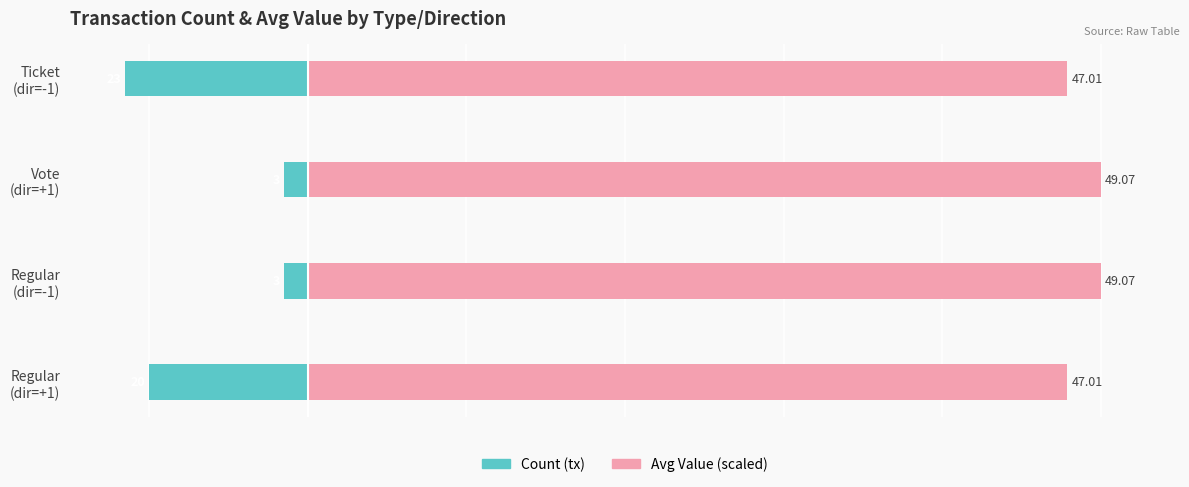

Between Regular (dir=+1) and Regular (dir=-1), which series saw the biggest shift?

Count (tx)